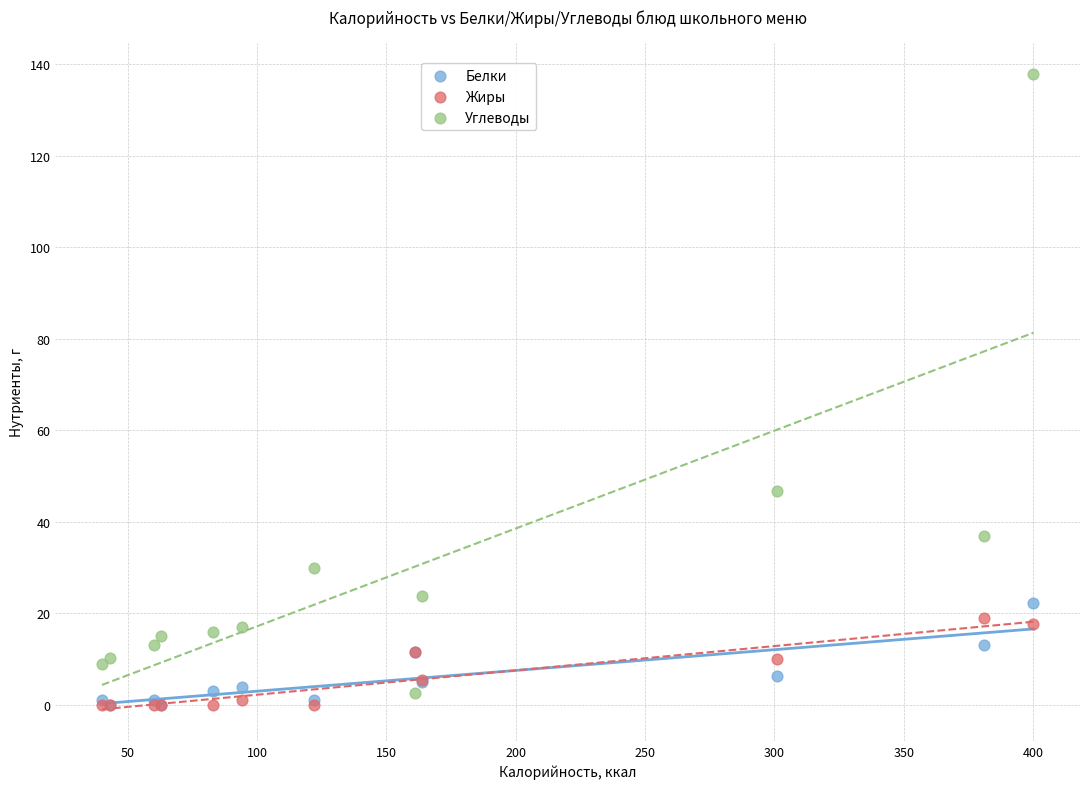

In the Углеводы series, what Y value is closest to 70?

46.7